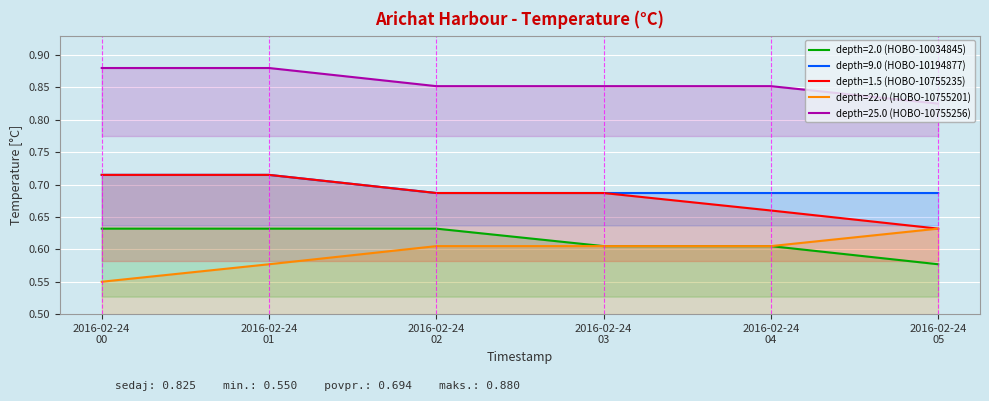

Which series has the largest total across all categories?

depth=25.0 (HOBO-10755256)